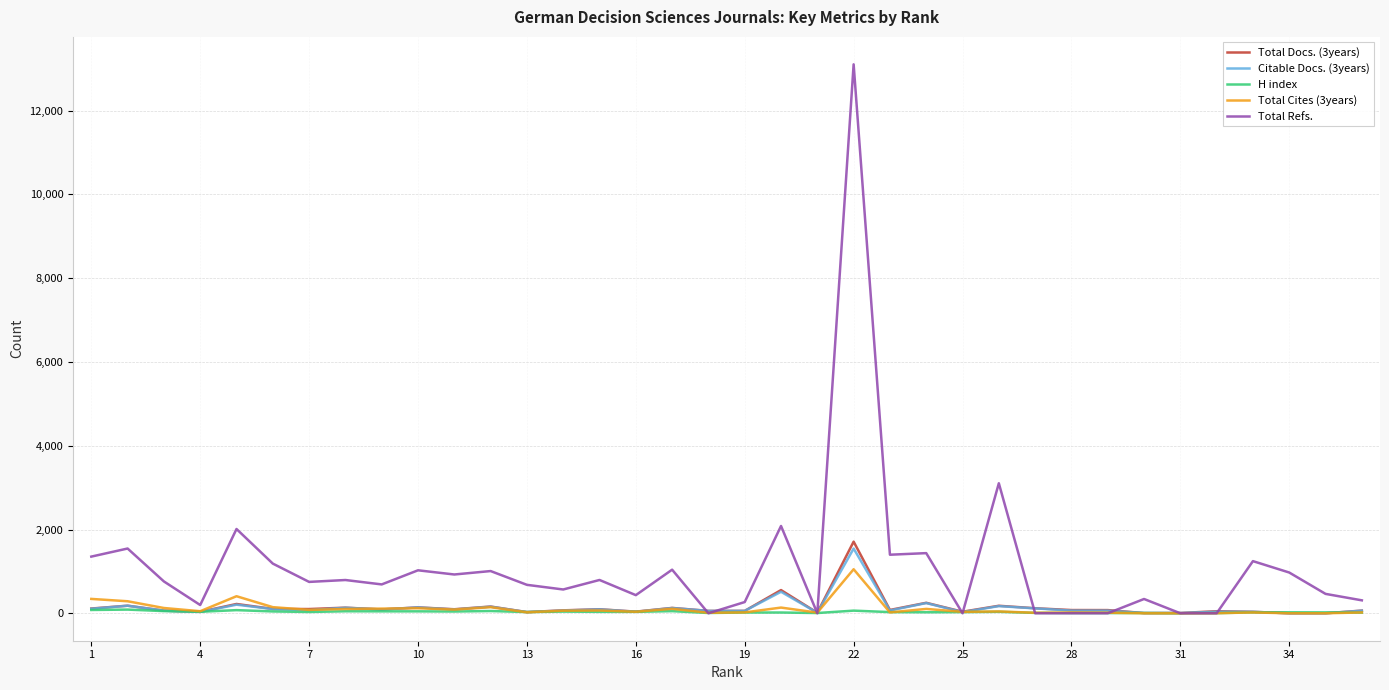

What is the difference between the maximum and minimum values in the H index series?

87